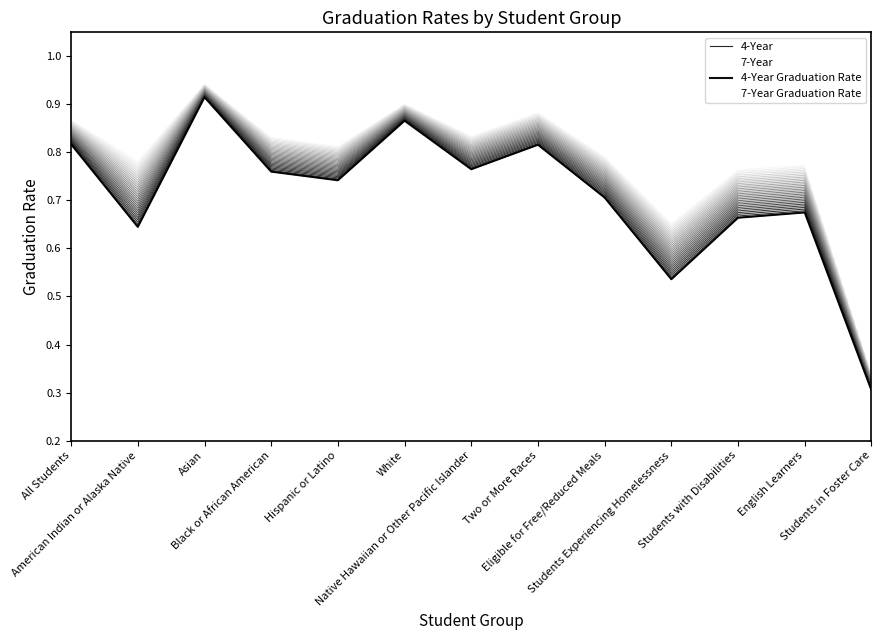

How many data points does each series have?

13